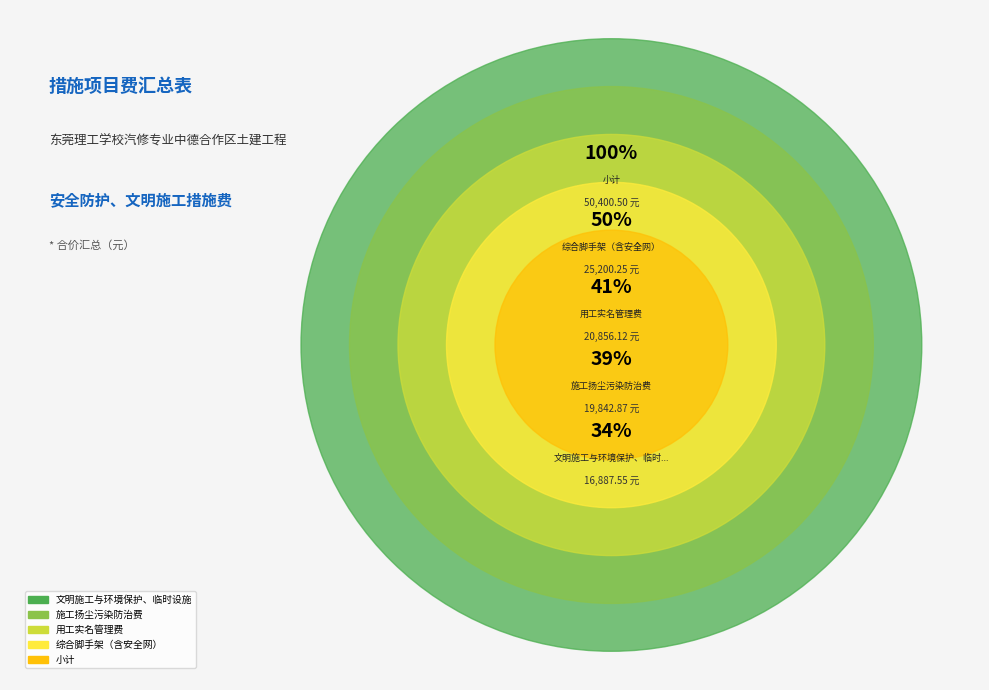

What percentage is the 文明施工与环境保护、临时设施、安全施工 slice, to the nearest percent?

34%